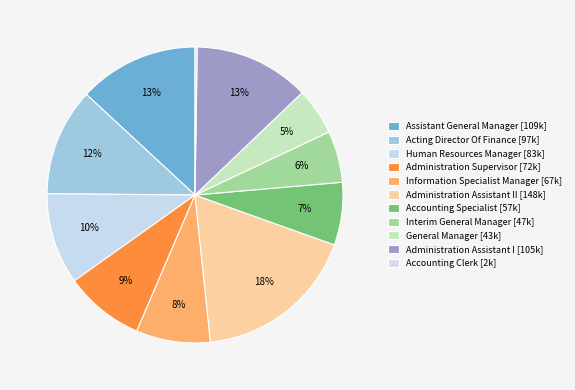

Count the number of slices in the pie.

11